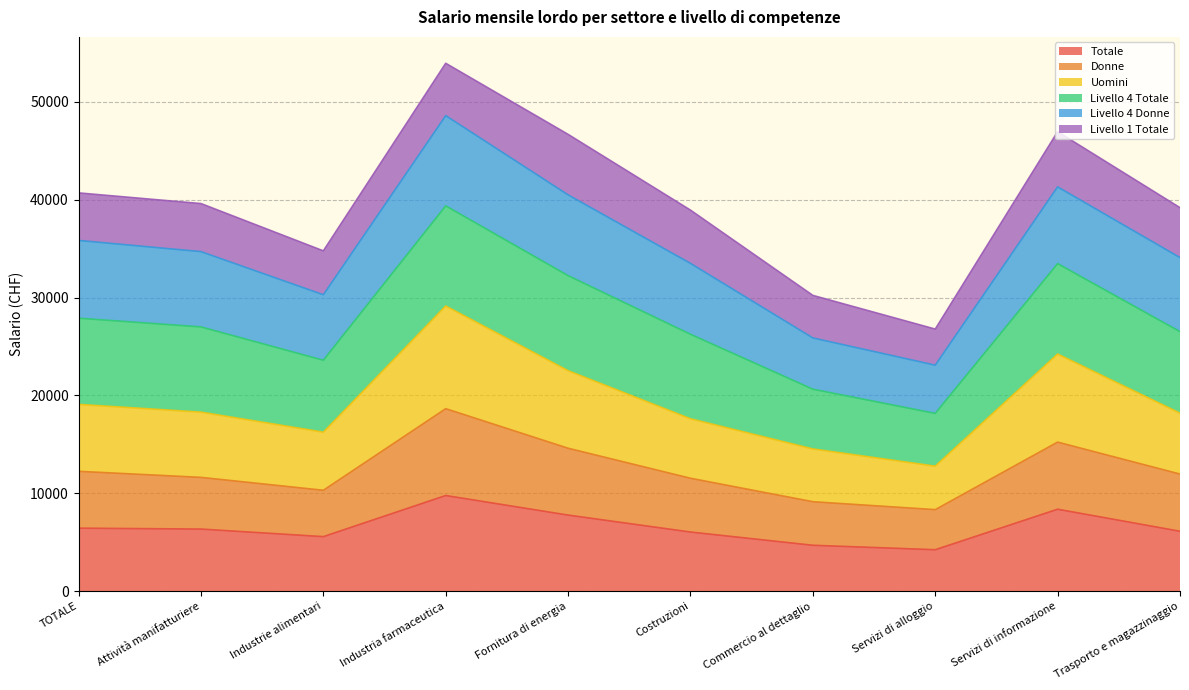

What are all the series names shown in the legend?

Totale, Donne, Uomini, Livello 4 Totale, Livello 4 Donne, Livello 1 Totale